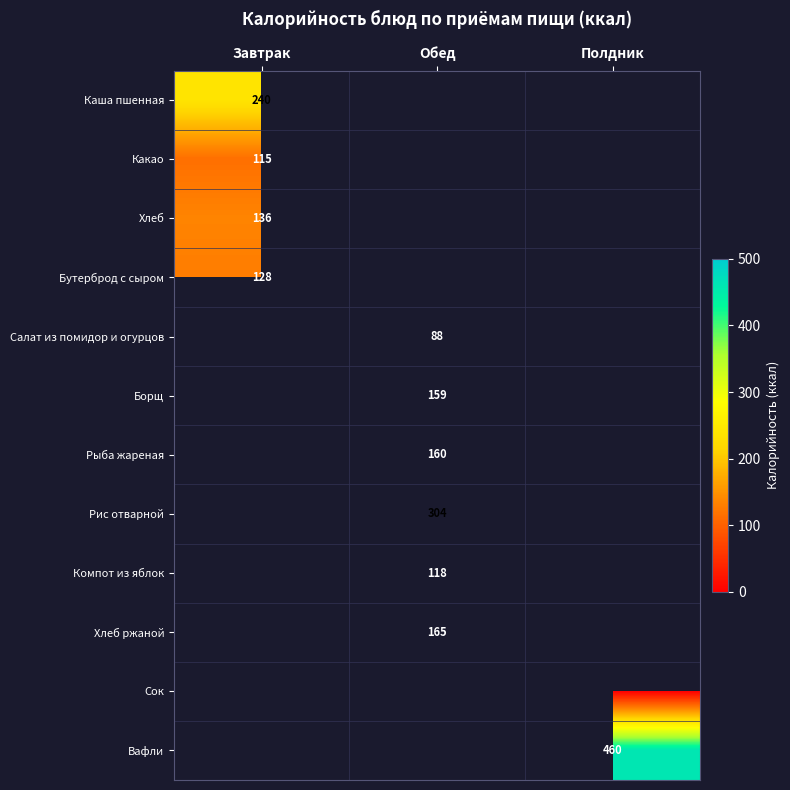

The Каша пшенная series shows 115 at Завтрак. True or false?

False